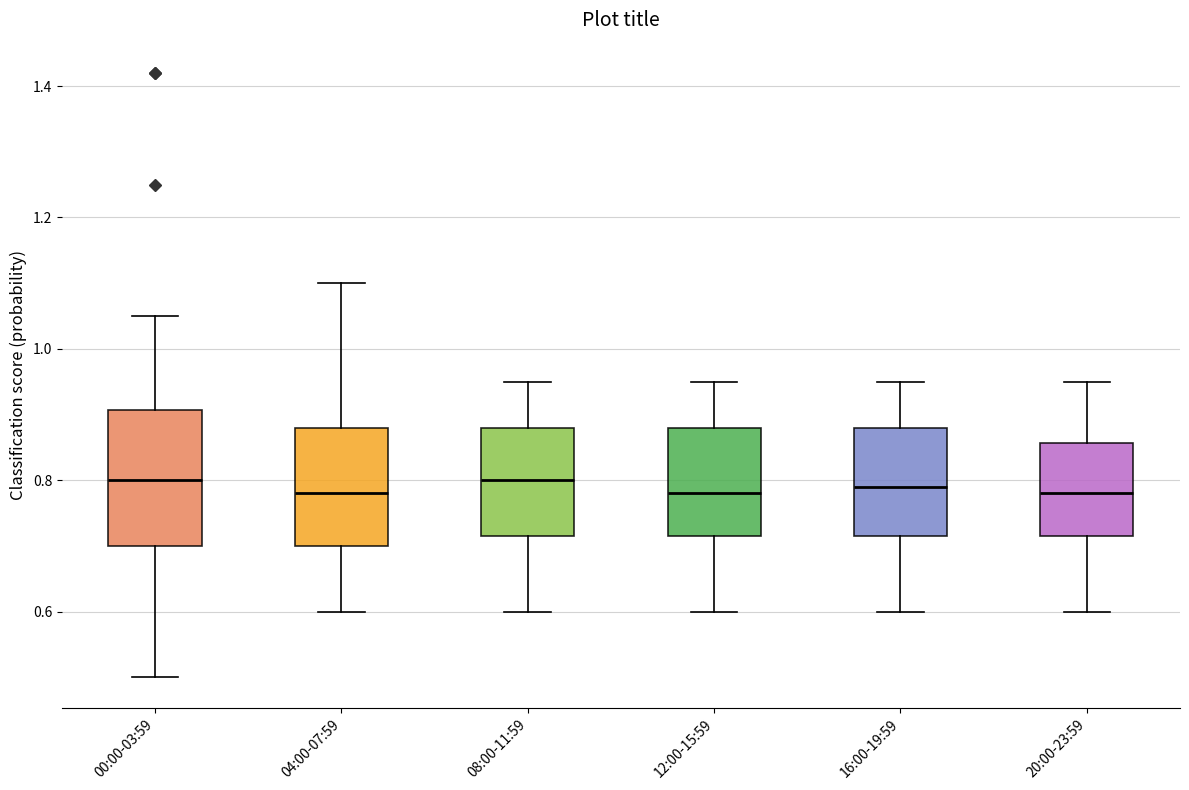

Reading left to right, read every box against the y-axis: the position of its median line, the range the box covers, and the ends of its whiskers. The values are not printed on the chart, so give them approximately, as read against the axis.

00:00-03:59: median 0.80, box 0.70 to 0.90, whiskers 0.50 to 1.06
04:00-07:59: median 0.78, box 0.70 to 0.88, whiskers 0.60 to 1.10
08:00-11:59: median 0.80, box 0.72 to 0.88, whiskers 0.60 to 0.96
12:00-15:59: median 0.78, box 0.72 to 0.88, whiskers 0.60 to 0.96
16:00-19:59: median 0.80, box 0.72 to 0.88, whiskers 0.60 to 0.96
20:00-23:59: median 0.78, box 0.72 to 0.86, whiskers 0.60 to 0.96